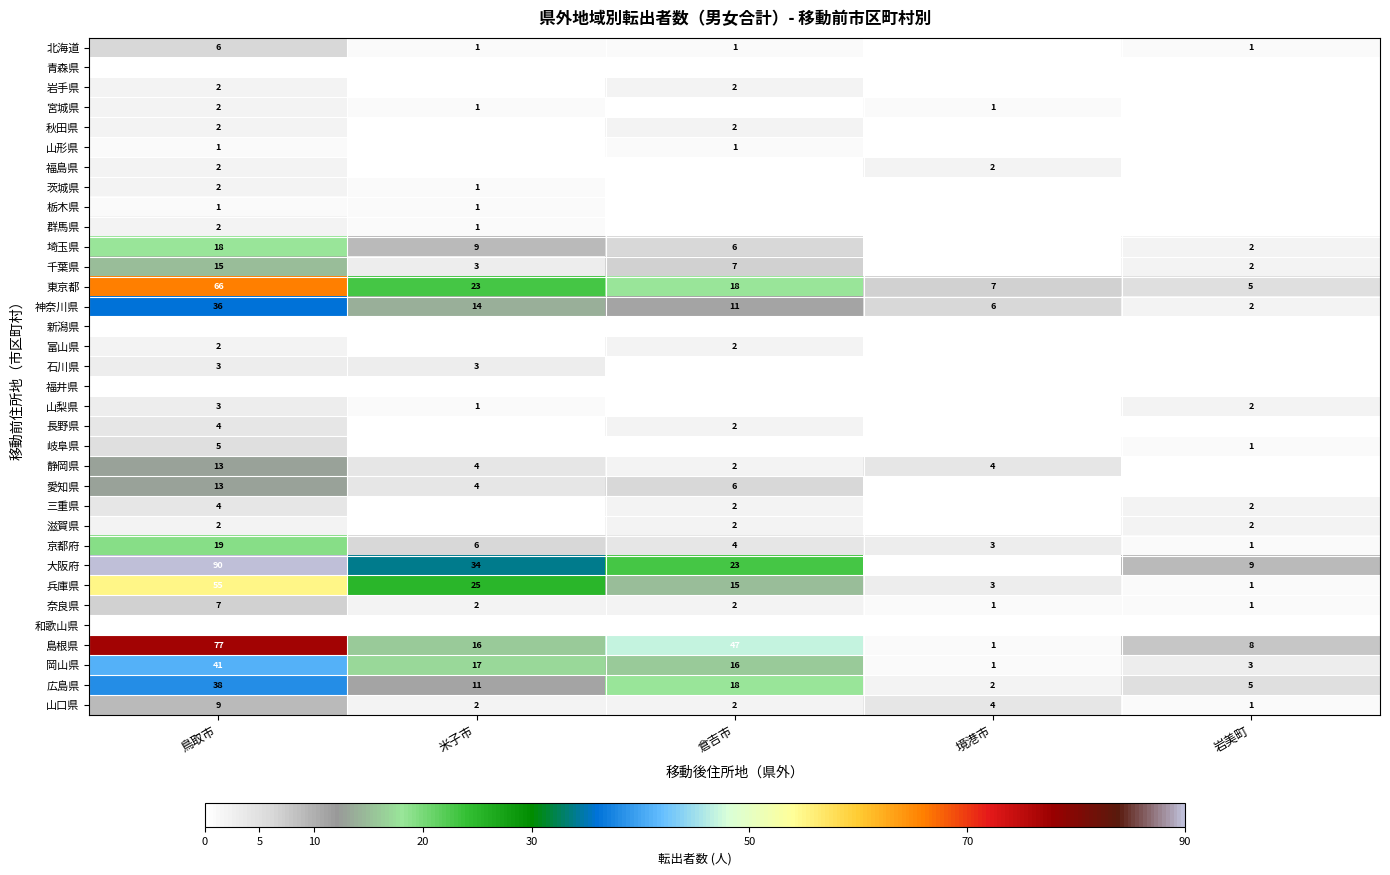

The value of 千葉県 at 倉吉市 is 7. True or false?

True